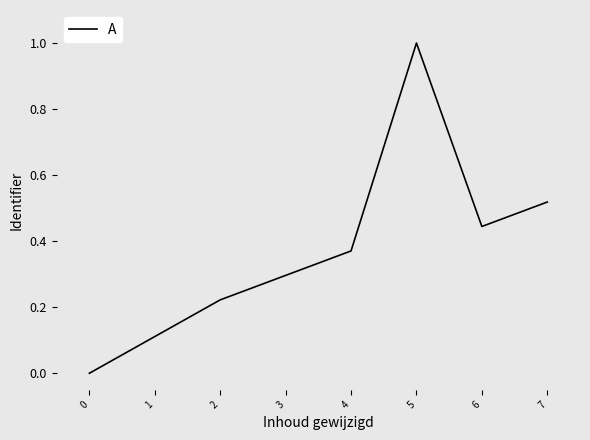

The chart shows a value of 0.1 at 2. True or false?

False